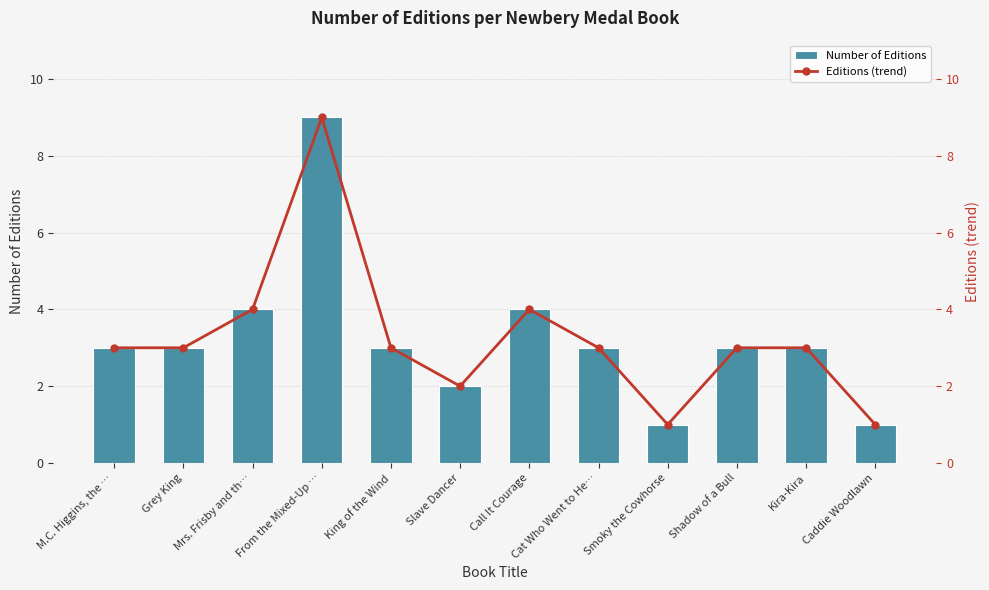

What is the difference between the Number of Editions values at King of the Wind and Caddie Woodlawn?

2